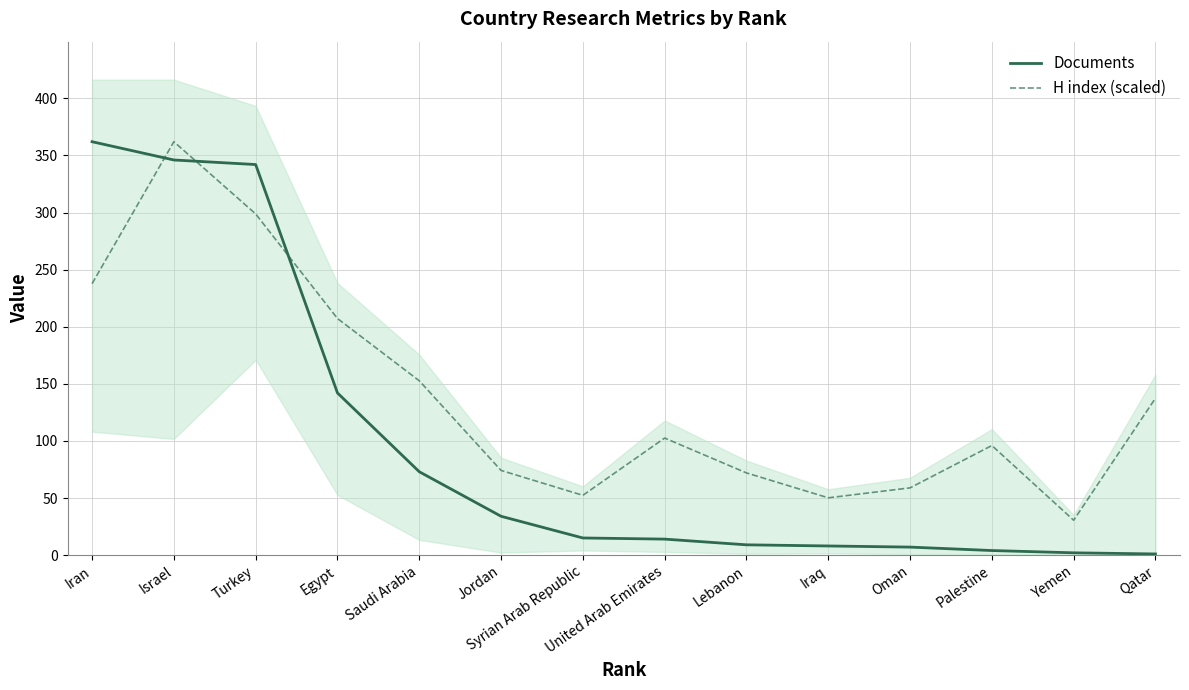

What are all the series names shown in the legend?

Documents, H index (scaled)